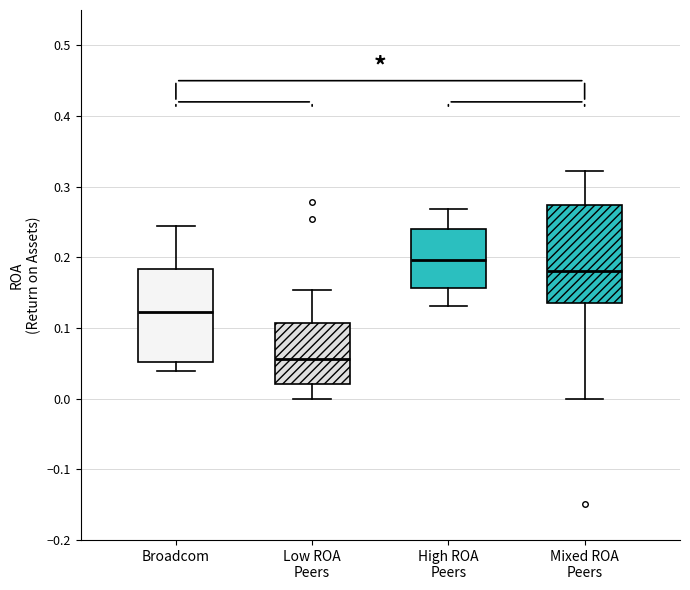

Reading left to right, read every box against the y-axis: the position of its median line, the range the box covers, and the ends of its whiskers. The values are not printed on the chart, so give them approximately, as read against the axis.

Broadcom: median 0.12, box 0.05 to 0.18, whiskers 0.04 to 0.24
Low ROA Peers: median 0.06, box 0.02 to 0.11, whiskers 0.00 to 0.15
High ROA Peers: median 0.20, box 0.16 to 0.24, whiskers 0.13 to 0.27
Mixed ROA Peers: median 0.18, box 0.14 to 0.27, whiskers 0.00 to 0.32